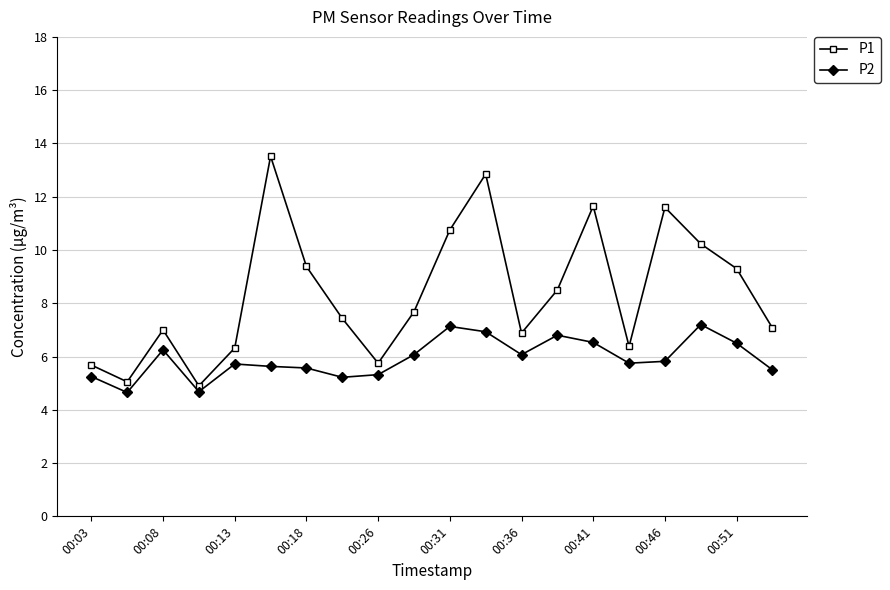

Which series has the largest total across all categories?

P1